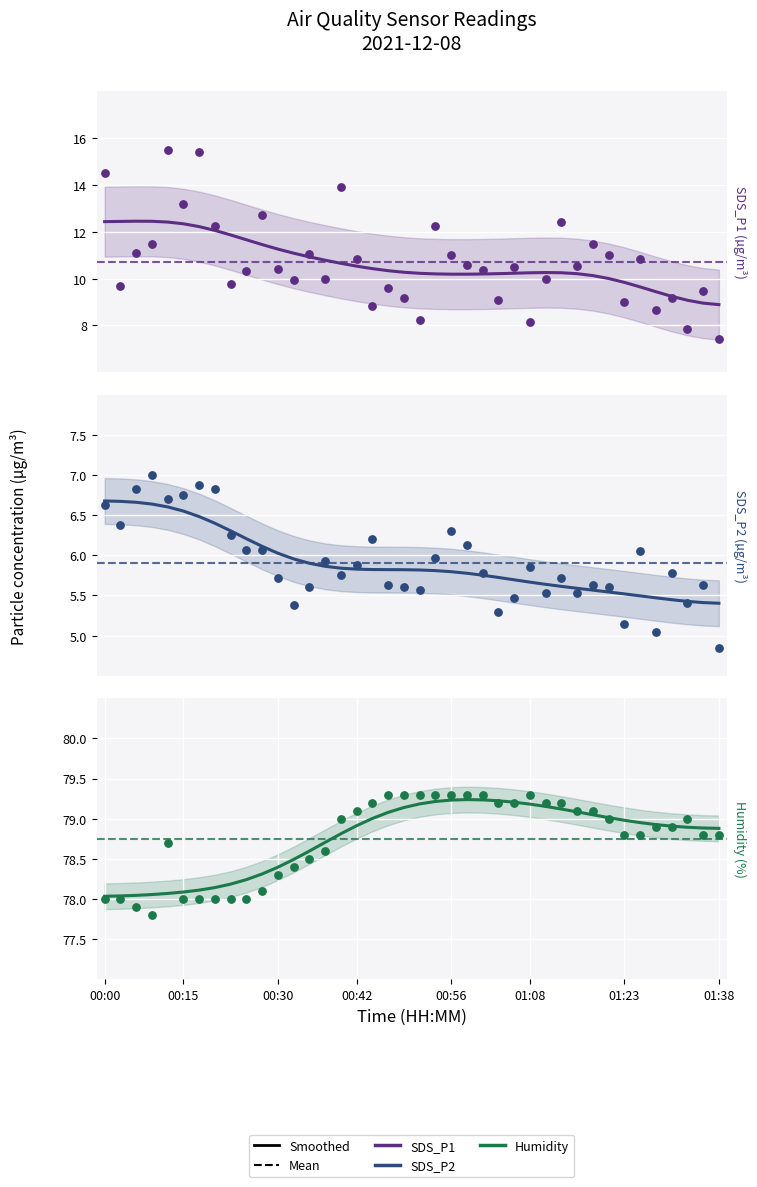

Which series reaches the minimum Y coordinate?

SDS_P2